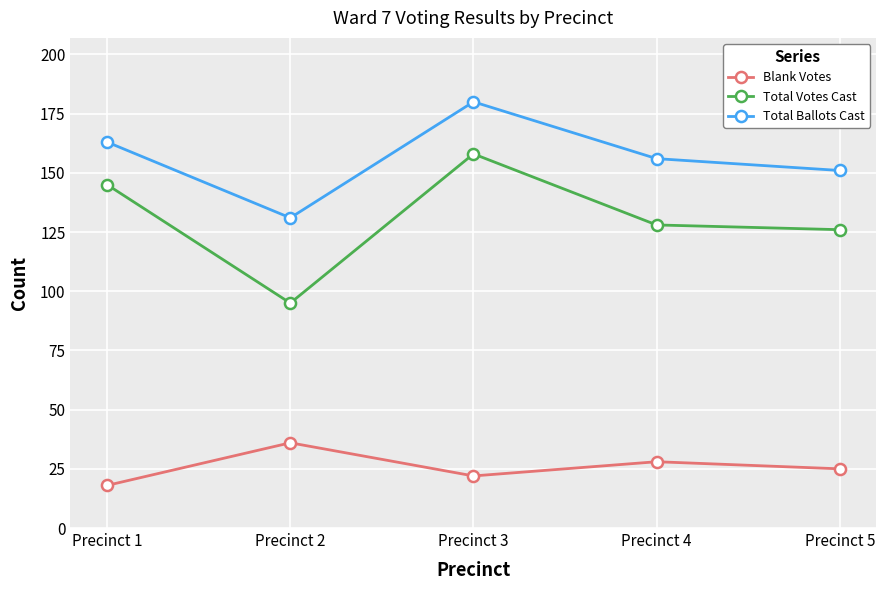

Which series has the largest total across all categories?

Total Ballots Cast